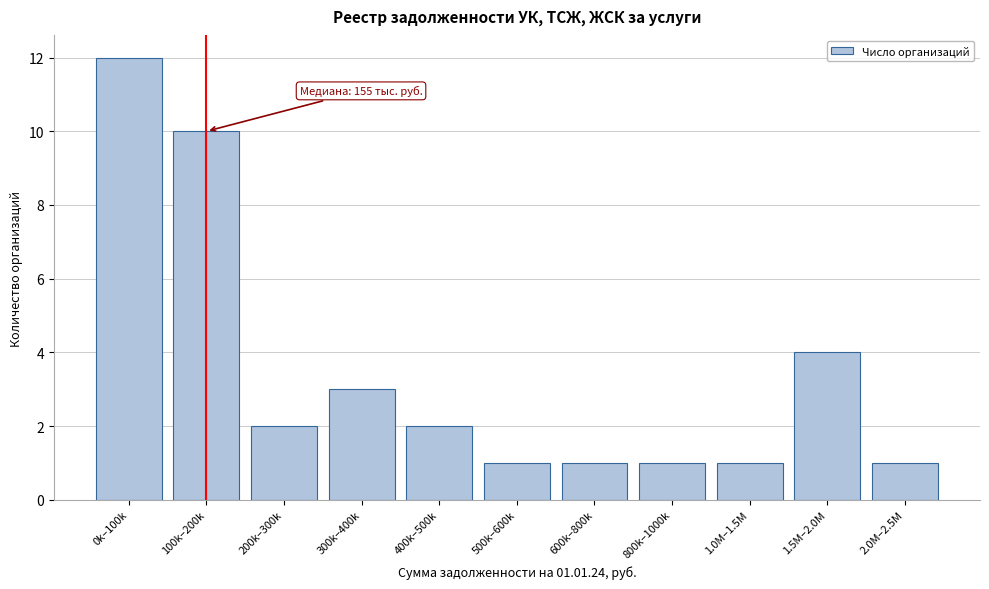

Reading left to right, what are all the values shown in this chart?

0k–100k=12	100k–200k=10	200k–300k=2	300k–400k=3	400k–500k=2	500k–600k=1	600k–800k=1	800k–1000k=1	1.0M–1.5M=1	1.5M–2.0M=4	2.0M–2.5M=1